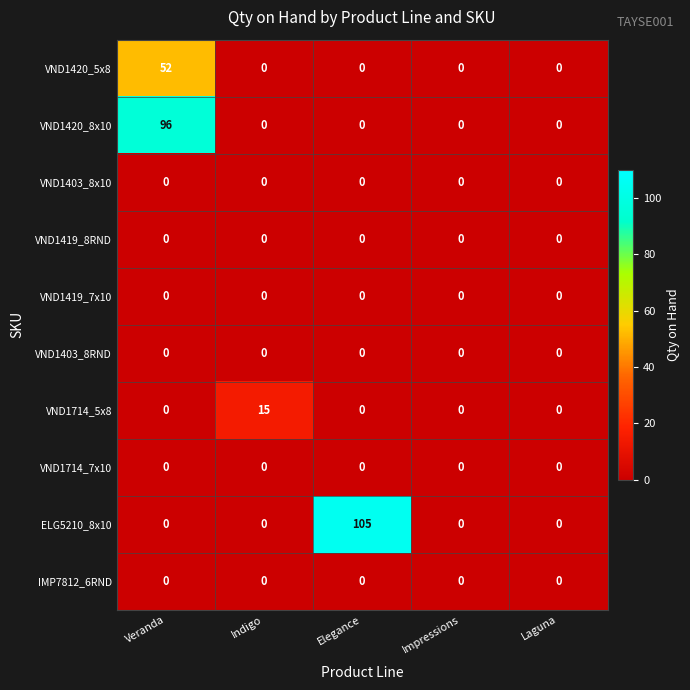

Between Indigo and Elegance, which series saw the biggest shift?

ELG5210_8x10